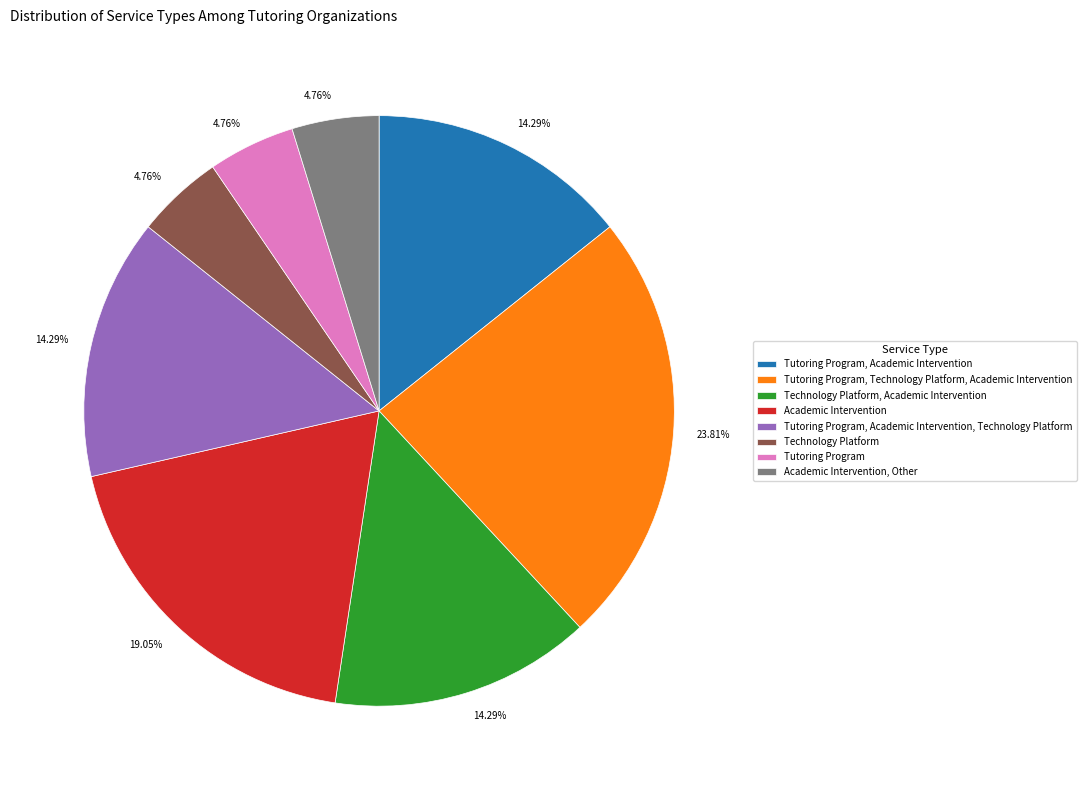

How many slices are in this pie chart?

8